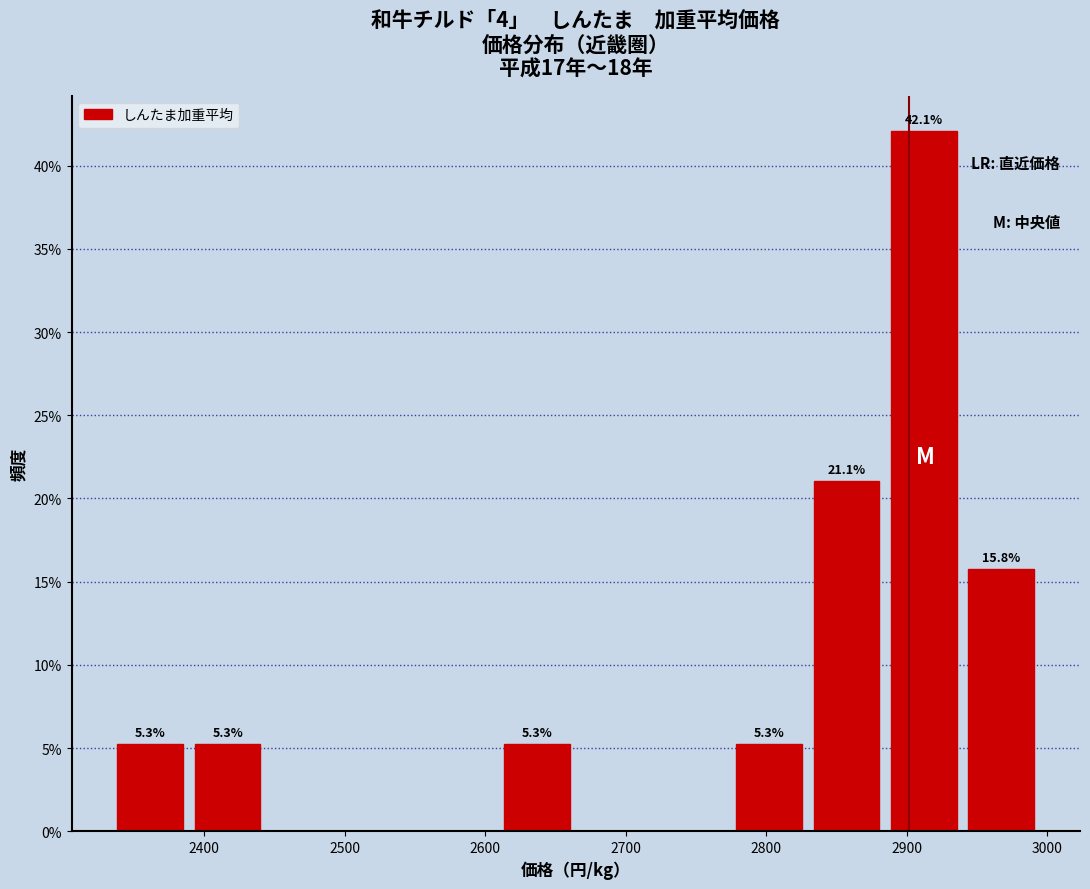

Which range on the x-axis has the tallest bar?

2880 to 2940